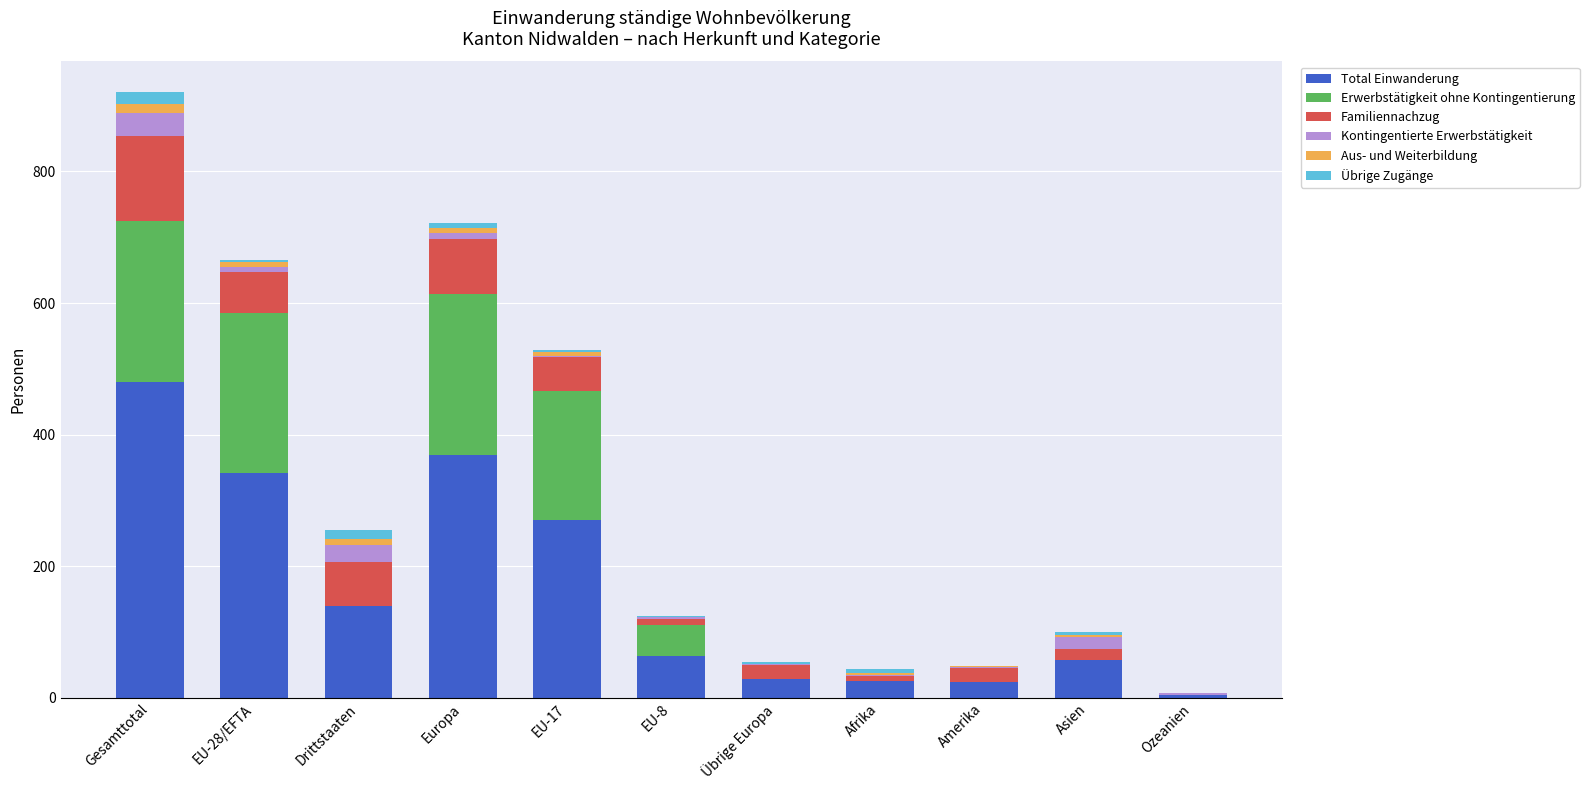

What is the highest value of the Total Einwanderung series?

480